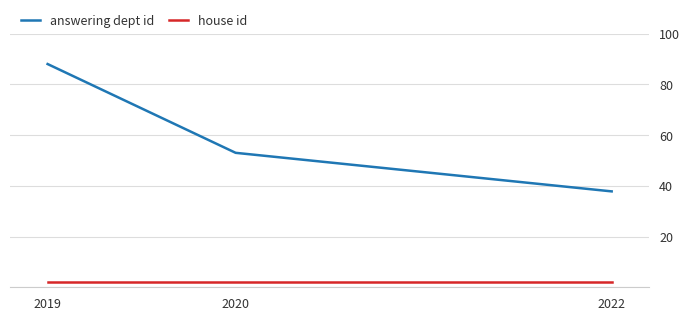

At 2019, list the series in order from smallest to largest.

house id, answering dept id